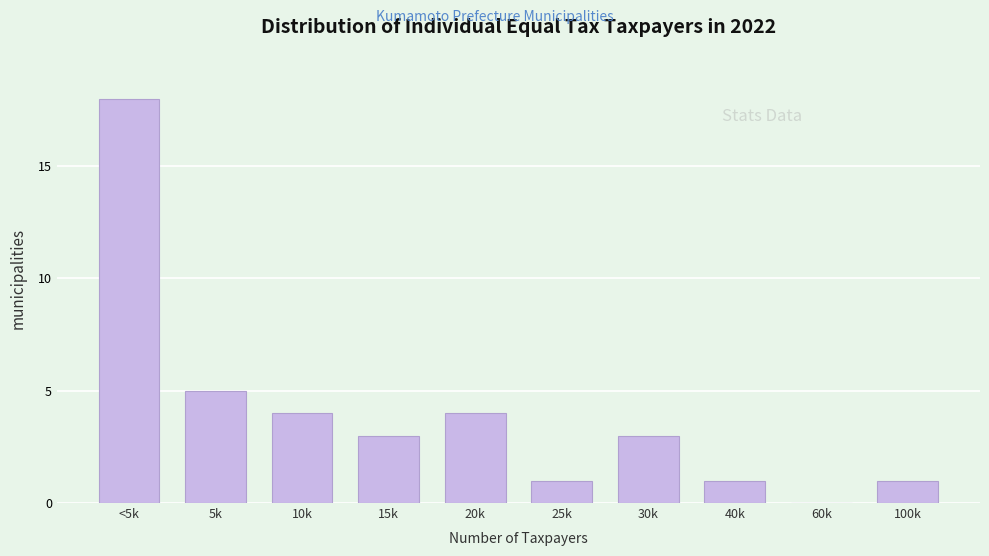

Reading left to right, extract all data points from this chart.

<5k=18	5k=5	10k=4	15k=3	20k=4	25k=1	30k=3	40k=1	60k=0	100k=1